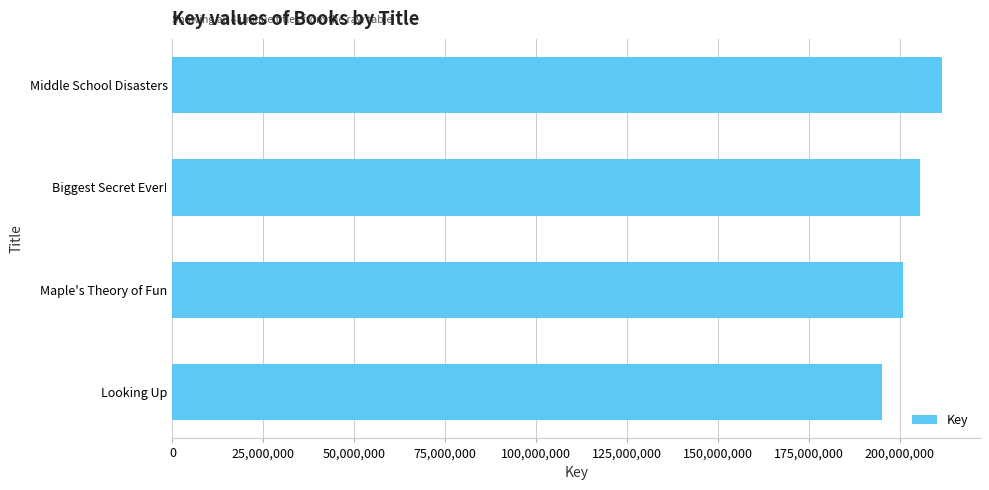

How many distinct data groups are displayed?

1